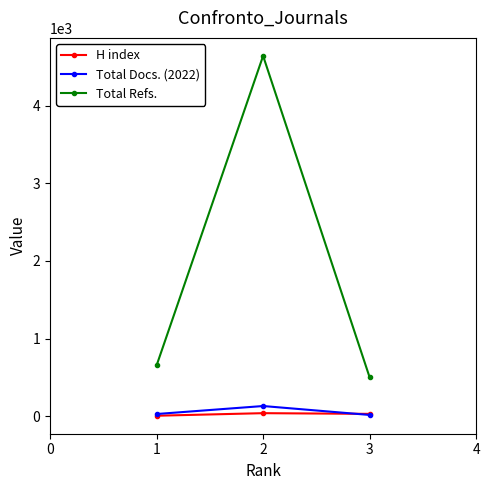

Which series changed the most between 1 and 2?

Total Refs.